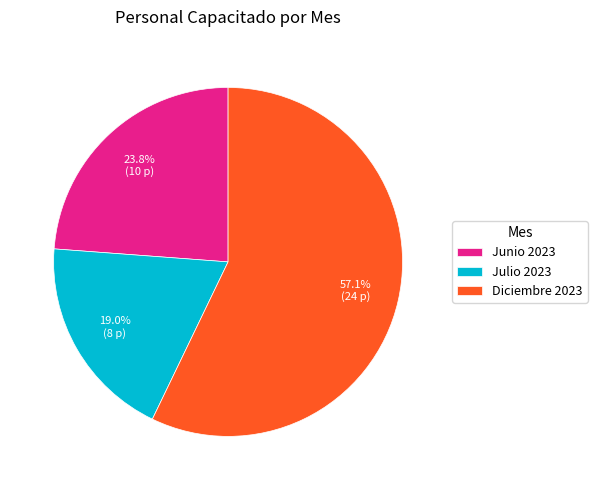

To the nearest percent, what is the difference between the Diciembre 2023 and Junio 2023 slice percentages?

33%